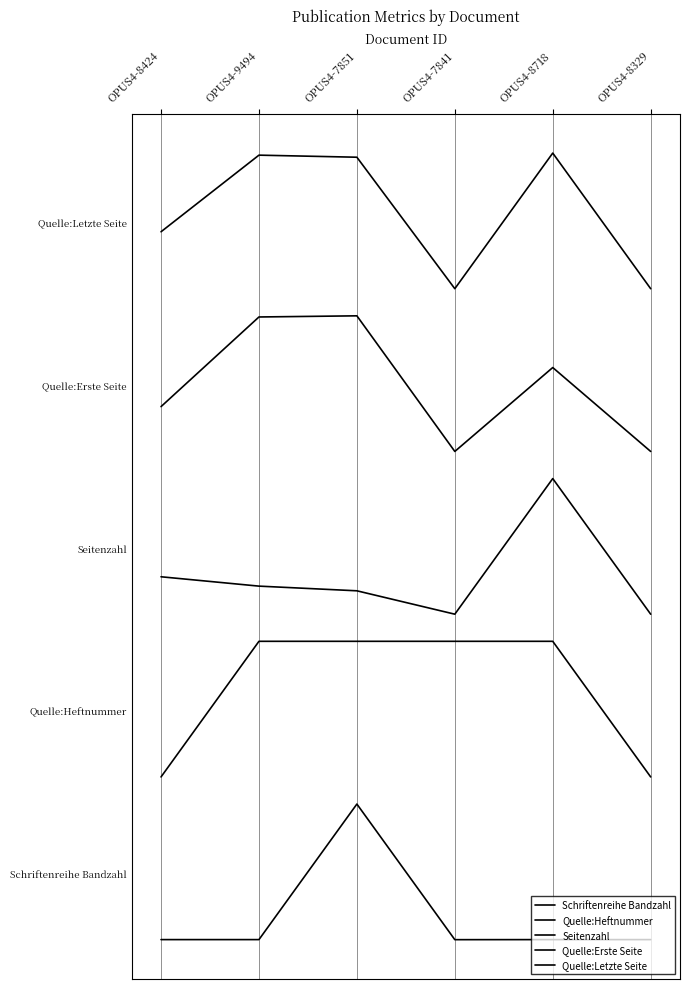

Rank the categories by Quelle:Letzte Seite value from highest to lowest.

OPUS4-8718, OPUS4-9494, OPUS4-7851, OPUS4-8424, OPUS4-7841, OPUS4-8329